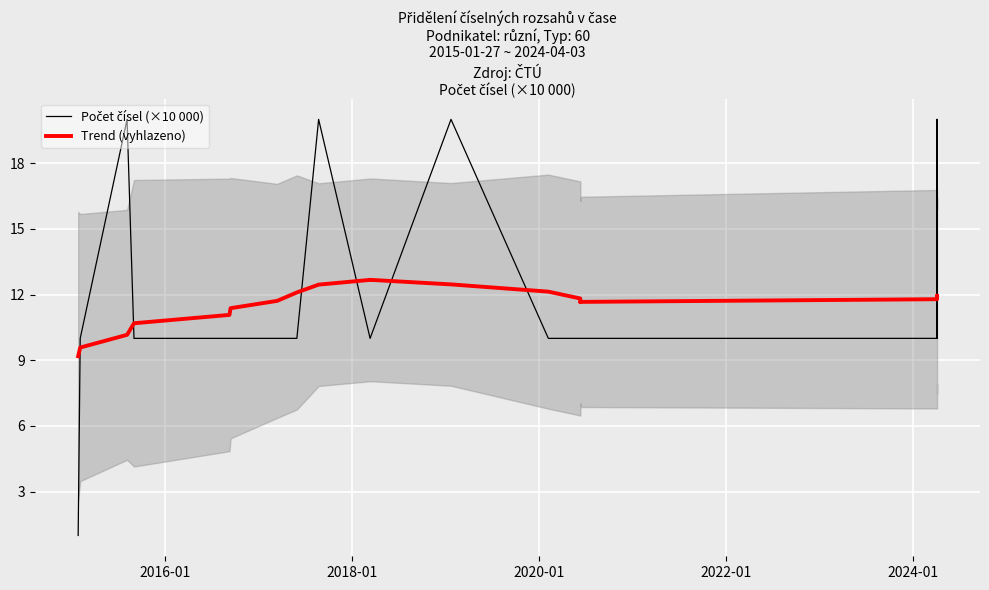

Does the chart display data point markers on the line(s)?

No